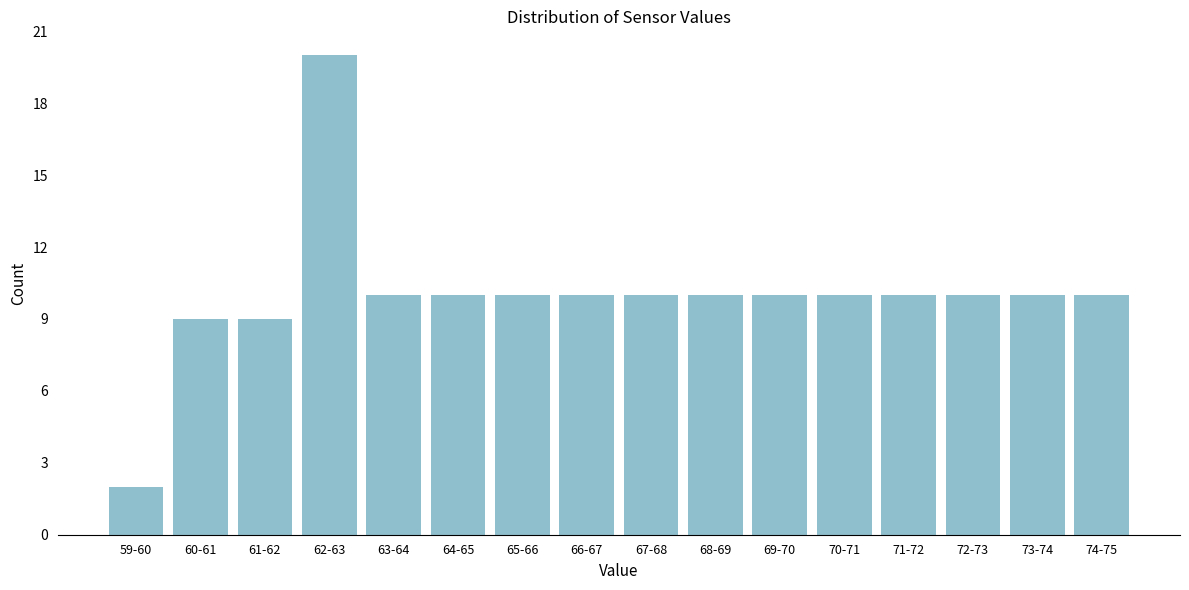

Reading left to right, transcribe all the data shown in this chart.

2	9	9	20	10	10	10	10	10	10	10	10	10	10	10	10